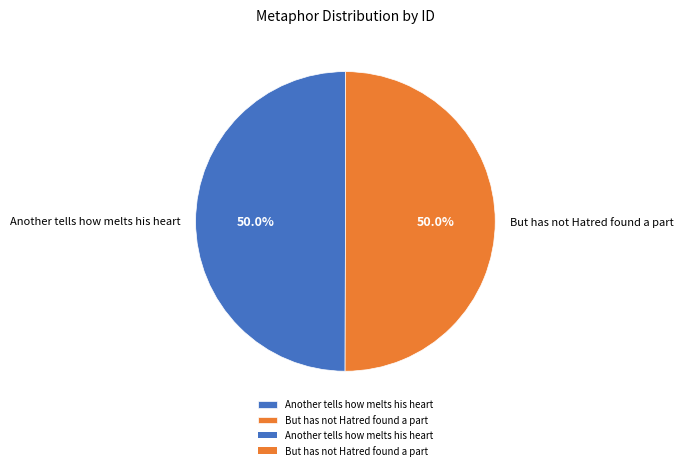

Approximately how many times larger is the value at Another tells how melts his heart compared to But has not Hatred found a part?

1.0